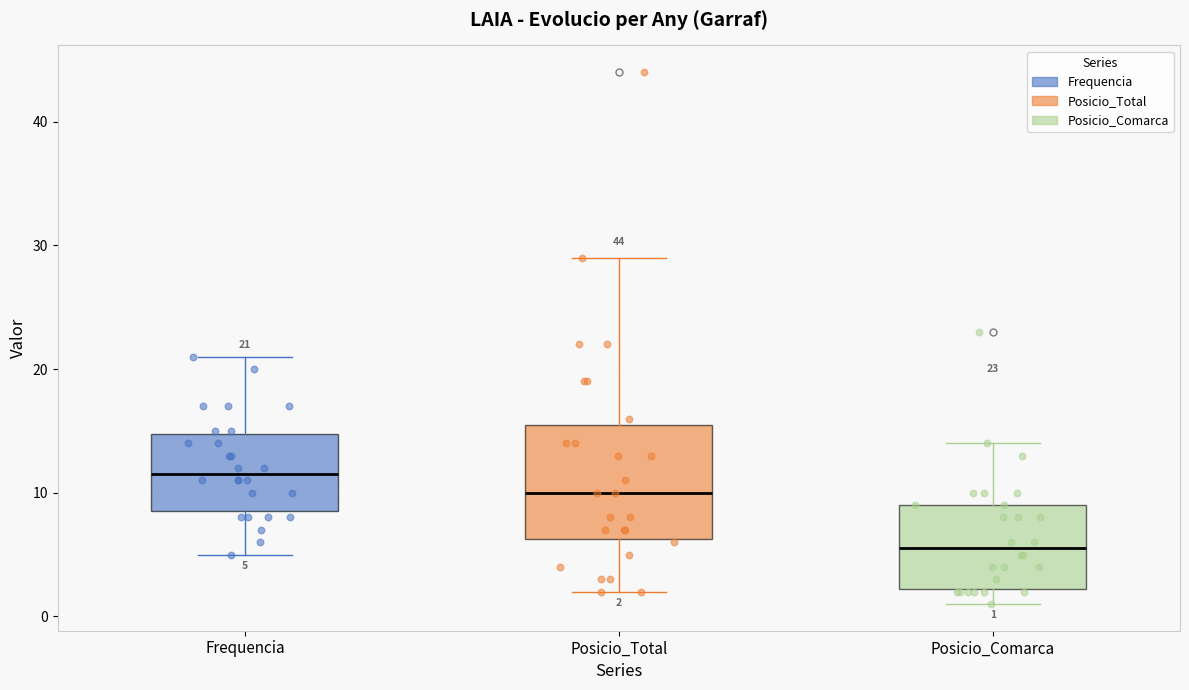

Comparing the boxes themselves (not the whiskers), which one is the tallest?

Posicio_Total